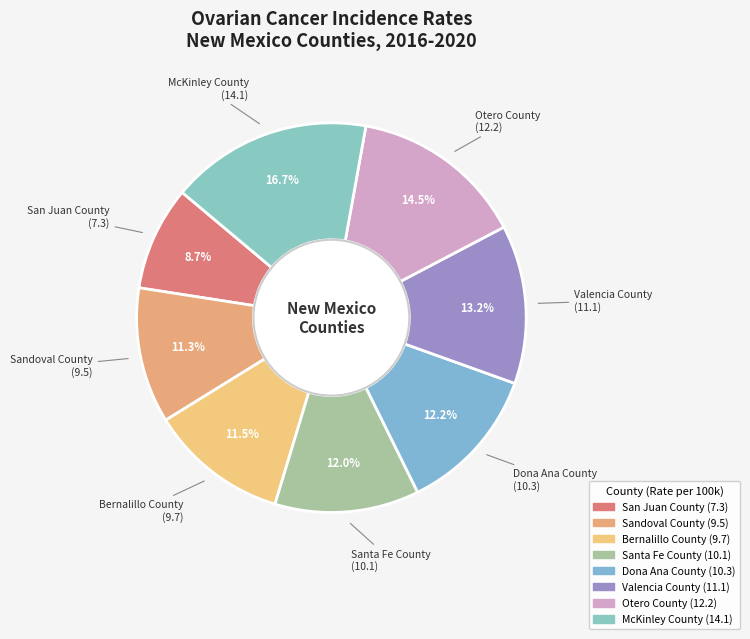

Does Bernalillo County account for over 50% of the chart?

No